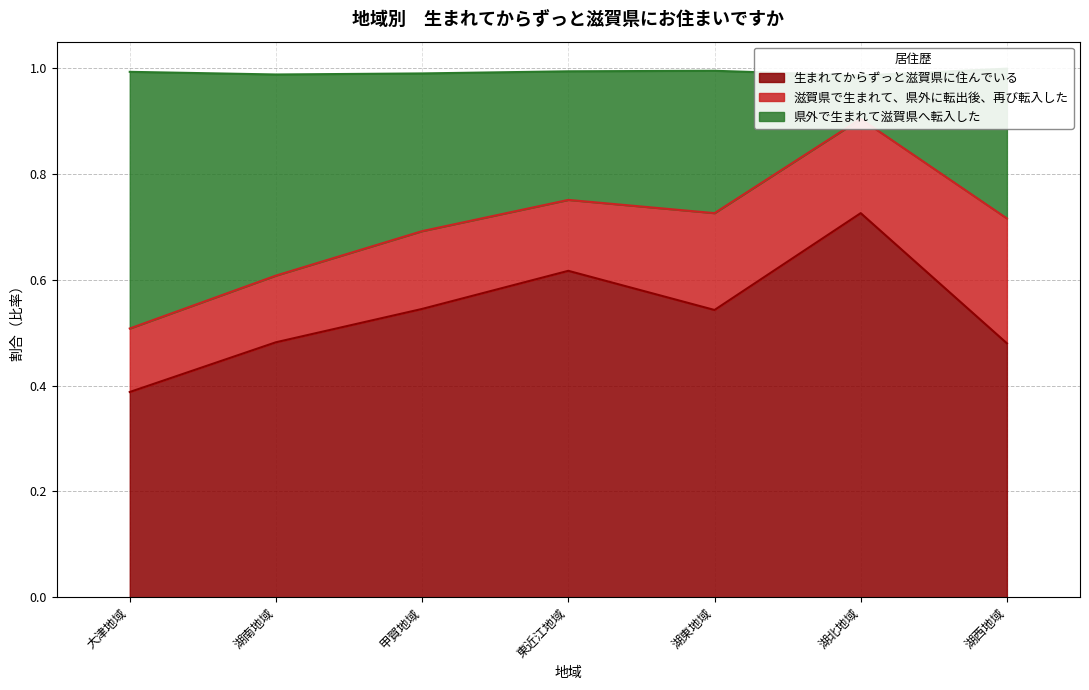

At which label is 生まれてからずっと滋賀県に住んでいる closest to 0?

大津地域